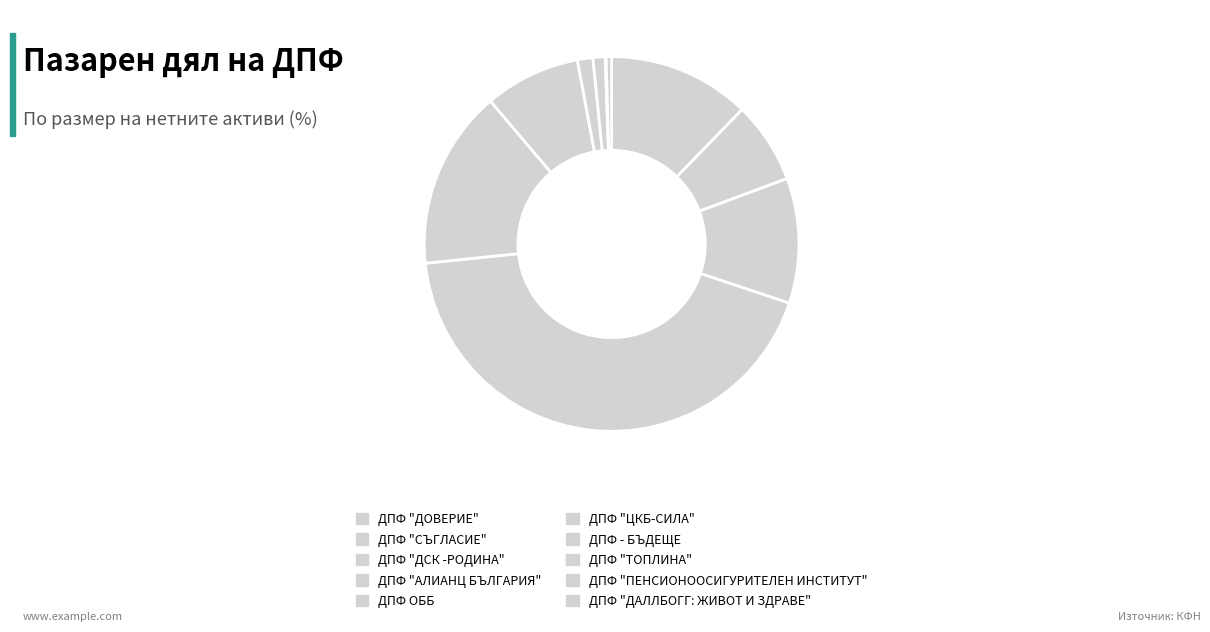

To the nearest percent, what percentage of the pie is ДПФ ОББ?

15%